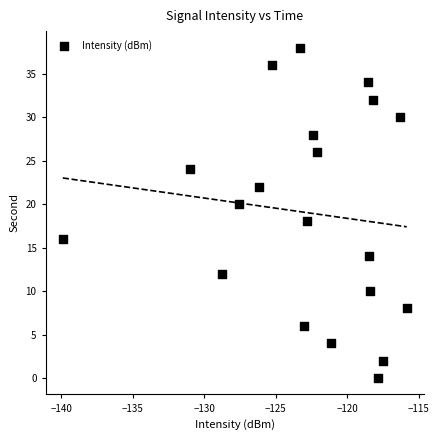

What is the range of Y values (max minus min)?

38